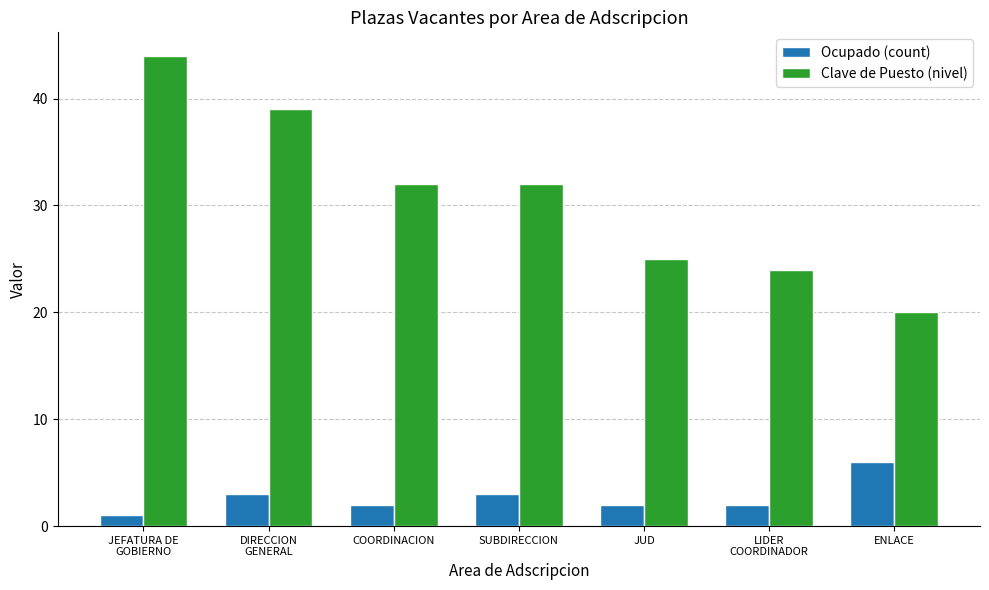

What is the difference between the highest and lowest values at SUBDIRECCION?

29